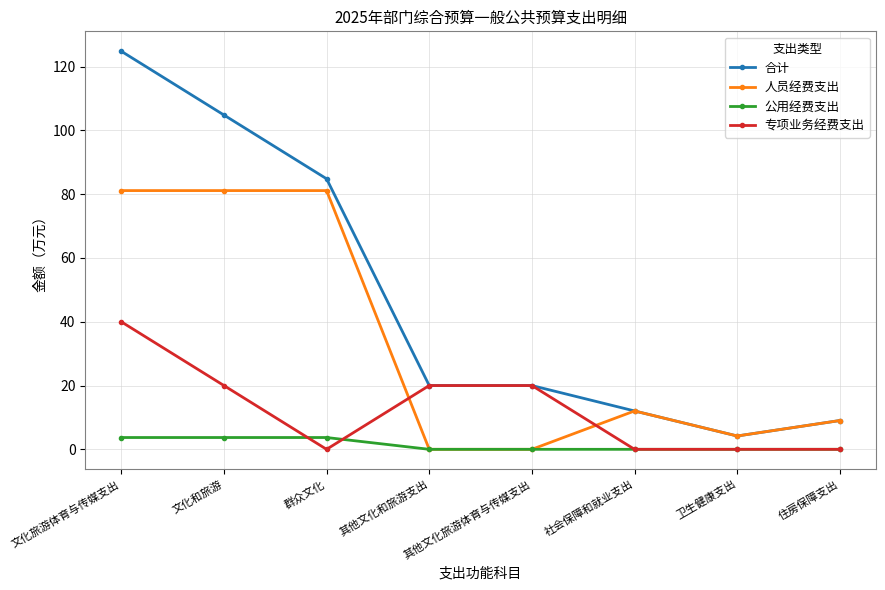

Is it true that 专项业务经费支出 equals 40.0 at 文化旅游体育与传媒支出?

True